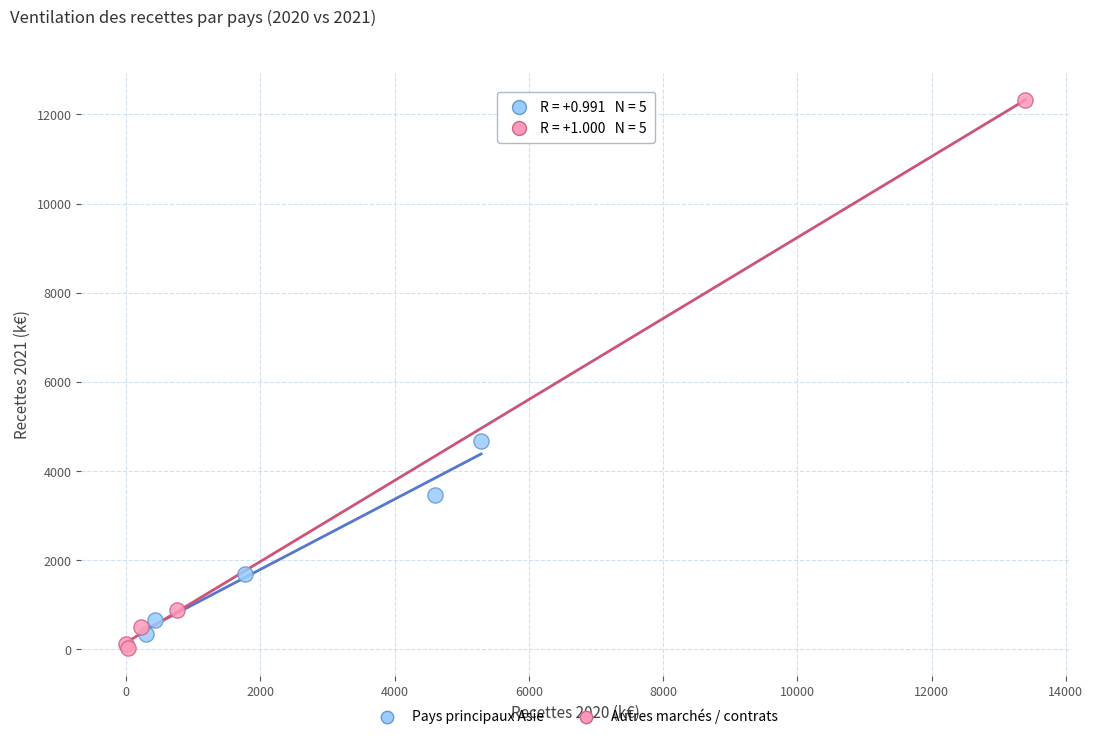

Which series contains the highest Y value?

Autres marchés / contrats